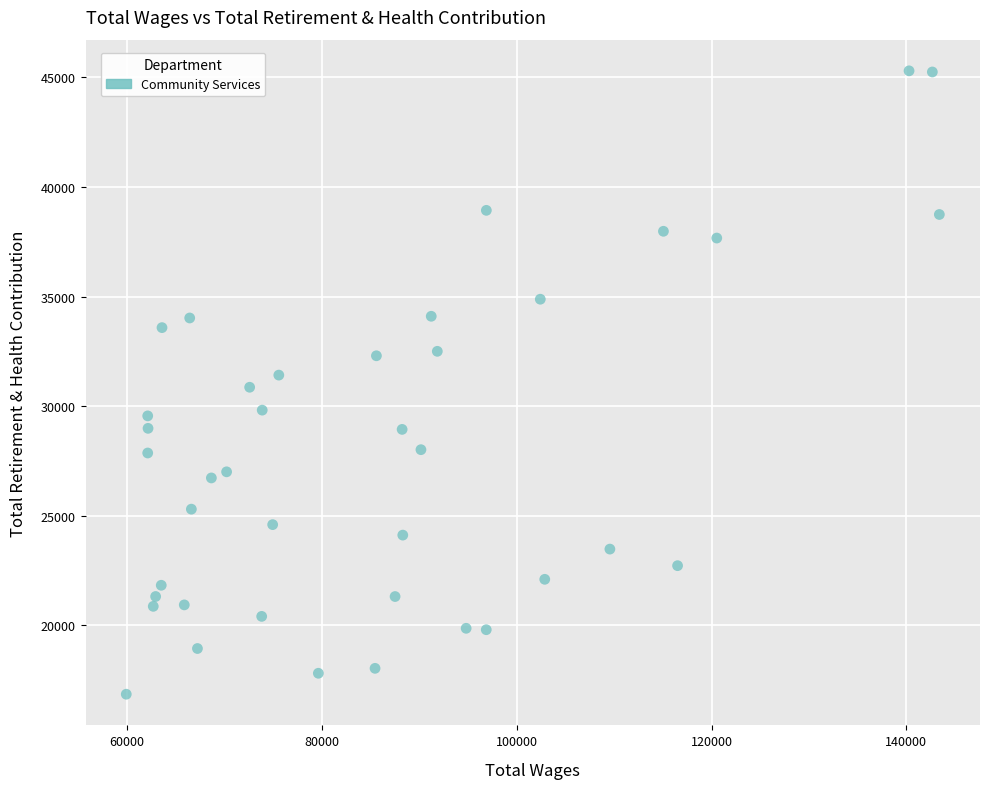

What is the range of Y values (max minus min)?

28437